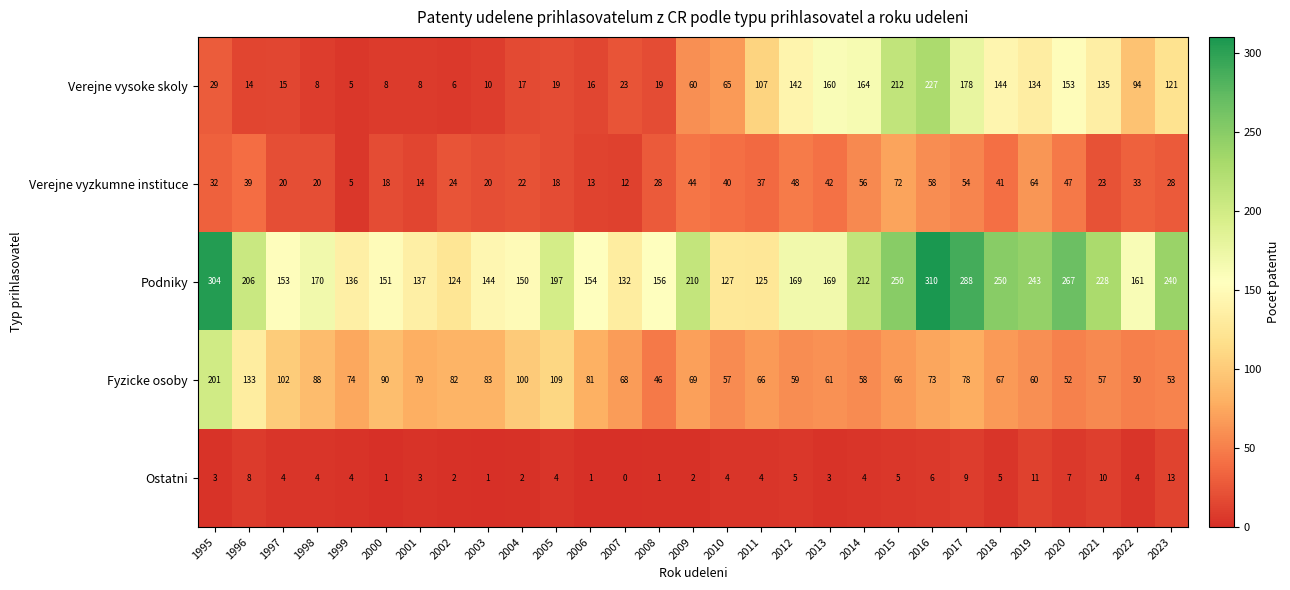

What is the maximum value shown in the chart?

310